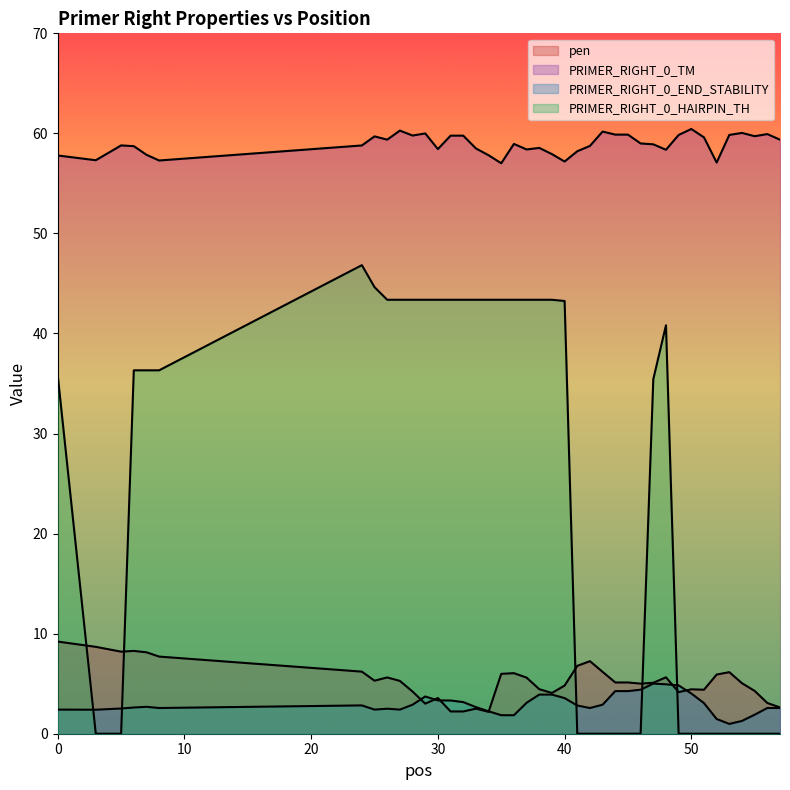

What is the difference between the PRIMER_RIGHT_0_HAIRPIN_TH values at 27 and 5?

43.4